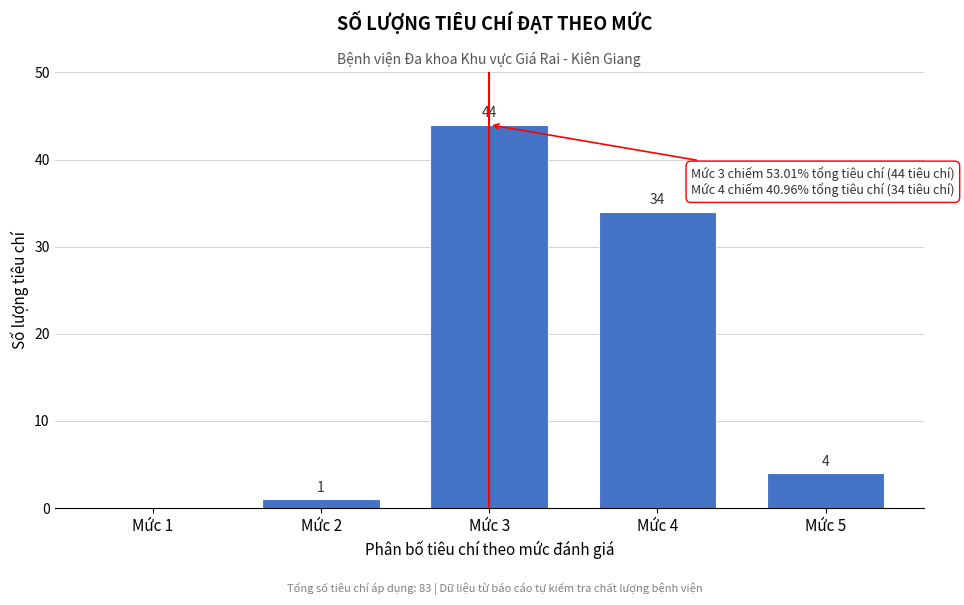

Reading left to right, extract all data points from this chart.

Mức 1=0	Mức 2=1	Mức 3=44	Mức 4=34	Mức 5=4